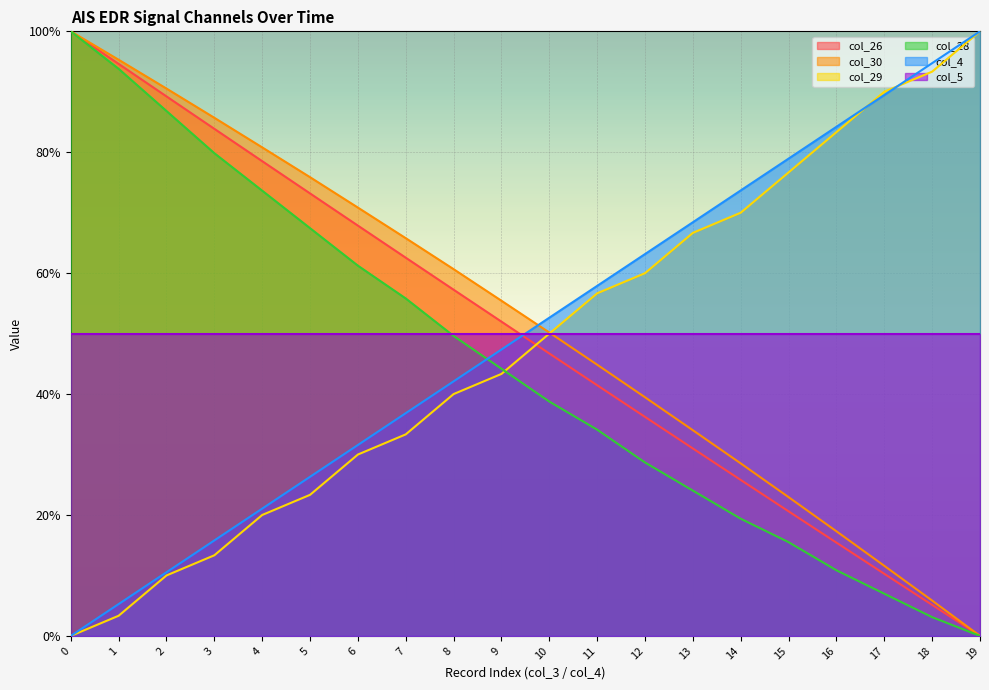

True or false: col_4 and col_28 cross at least once.

True